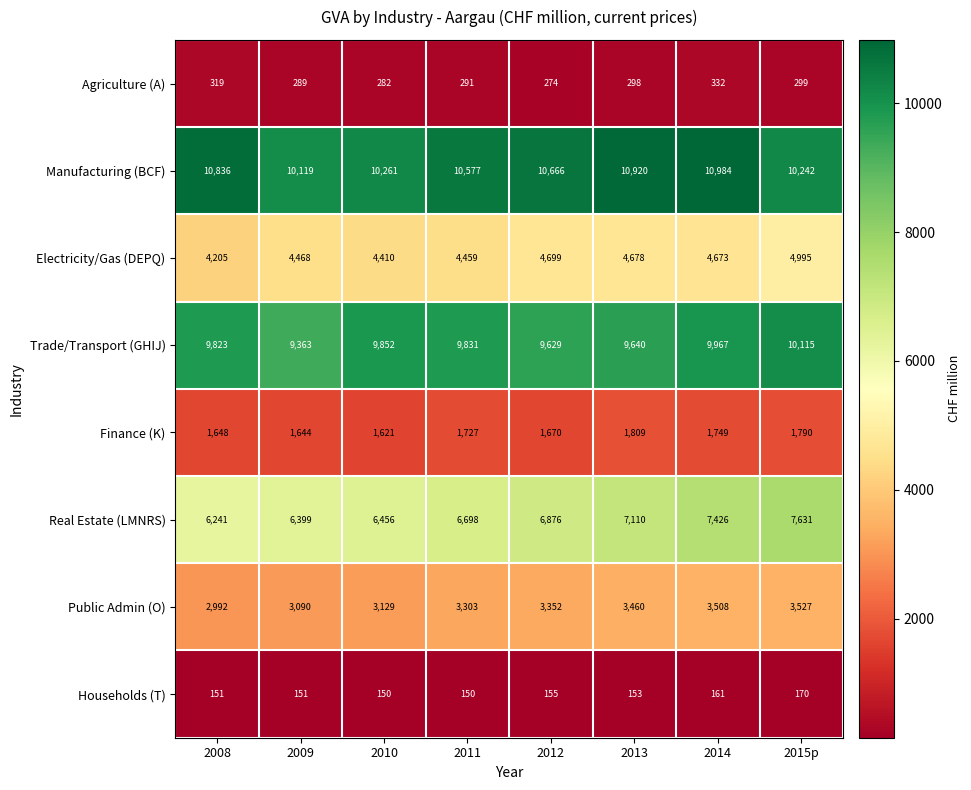

Which series changed the most between 2011 and 2012?

Electricity/Gas (DEPQ)